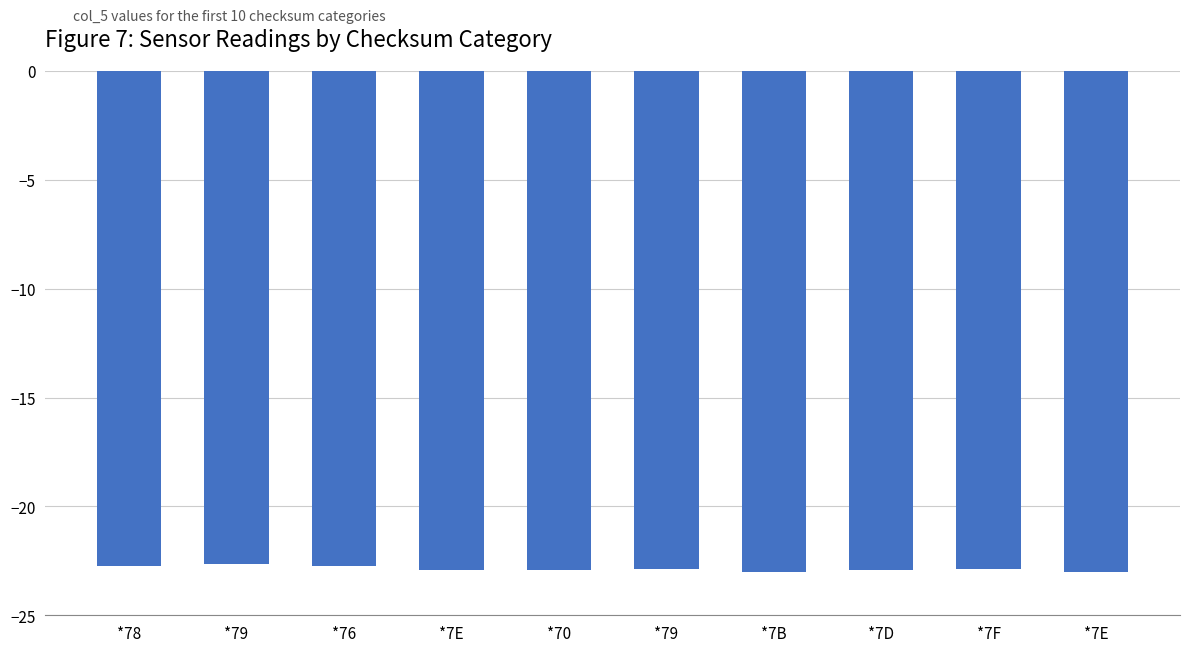

What is the label of the 7th bar from the right?

*7E